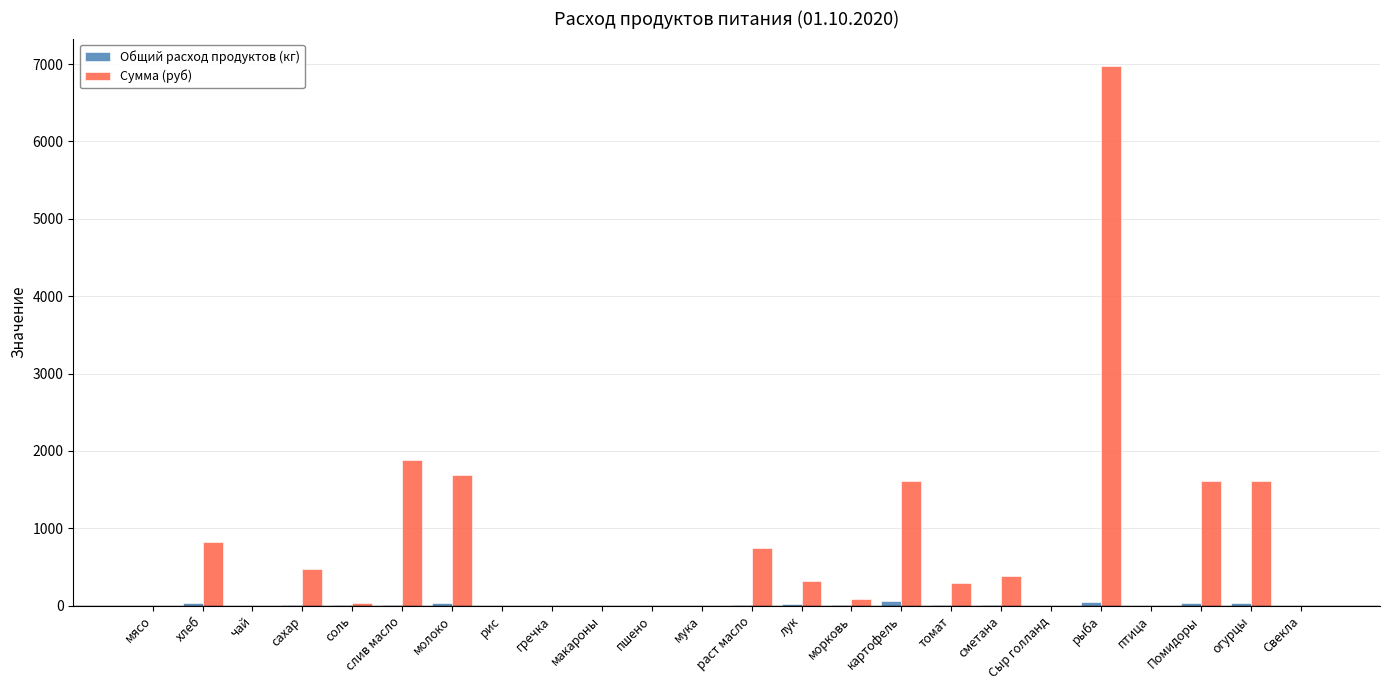

What is the sum of all Сумма (руб) values?

18540.7